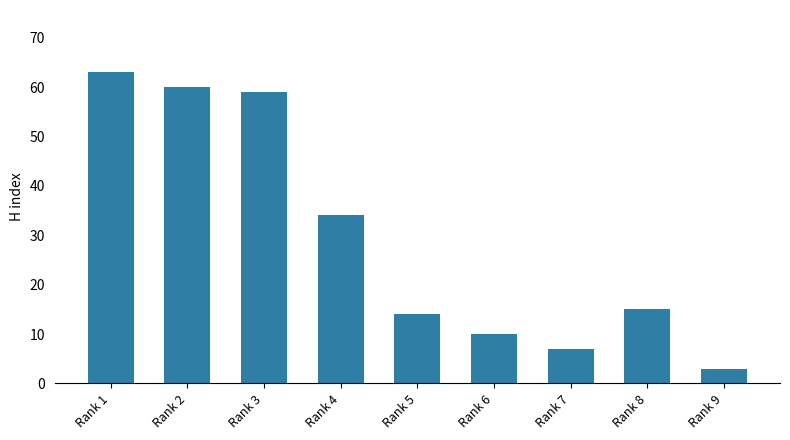

What is the average value?

29